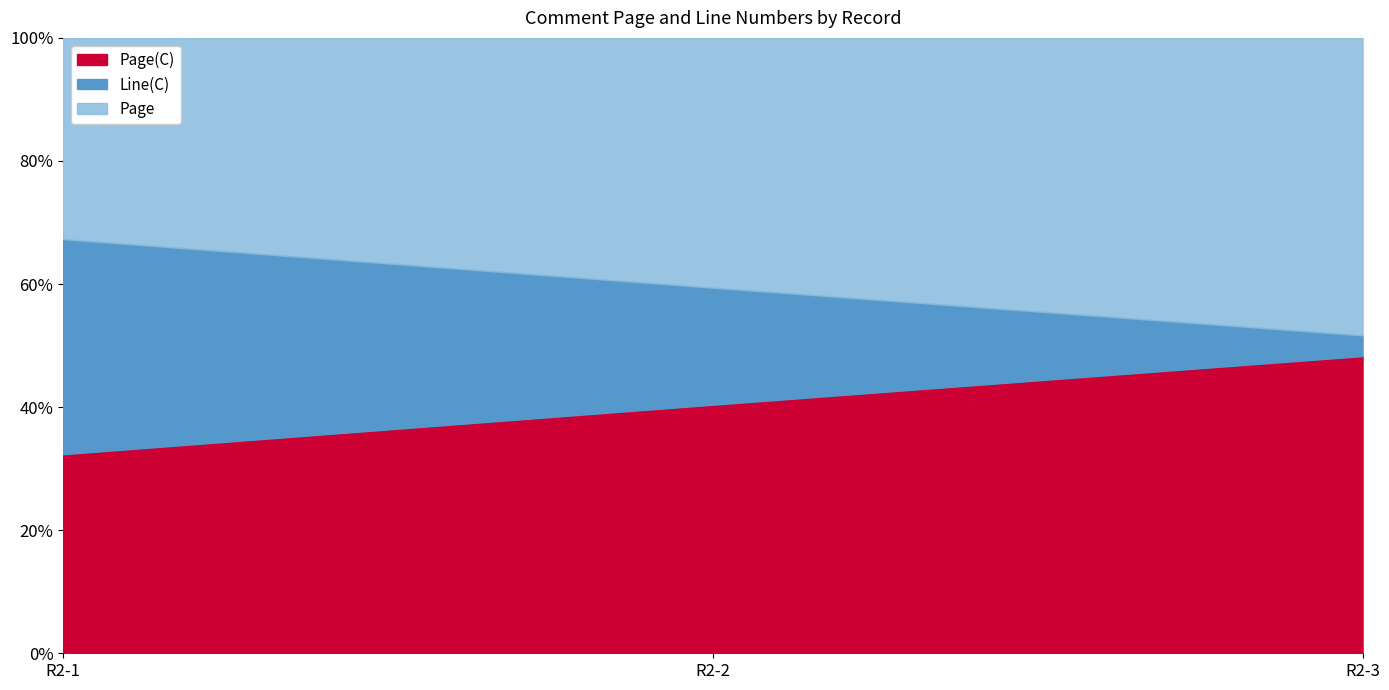

True or false: Page(C) has a value of 34.0 at R2-2.

True